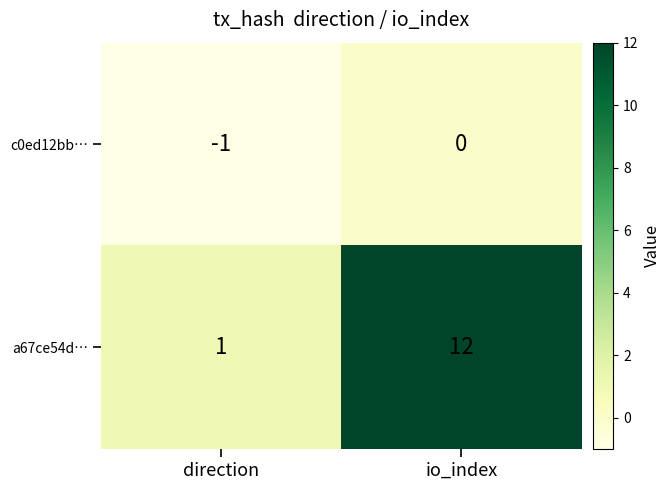

Which series changed the most between direction and io_index?

a67ce54d…